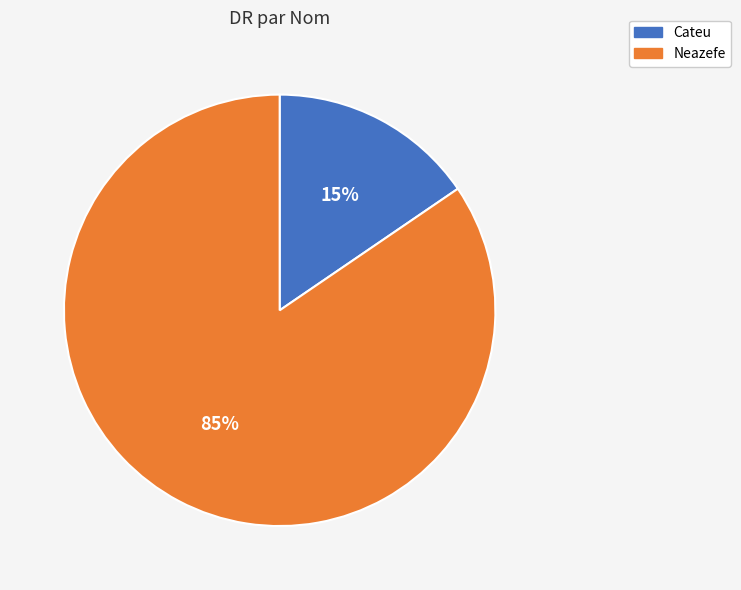

To the nearest percent, what is the average slice percentage?

50%